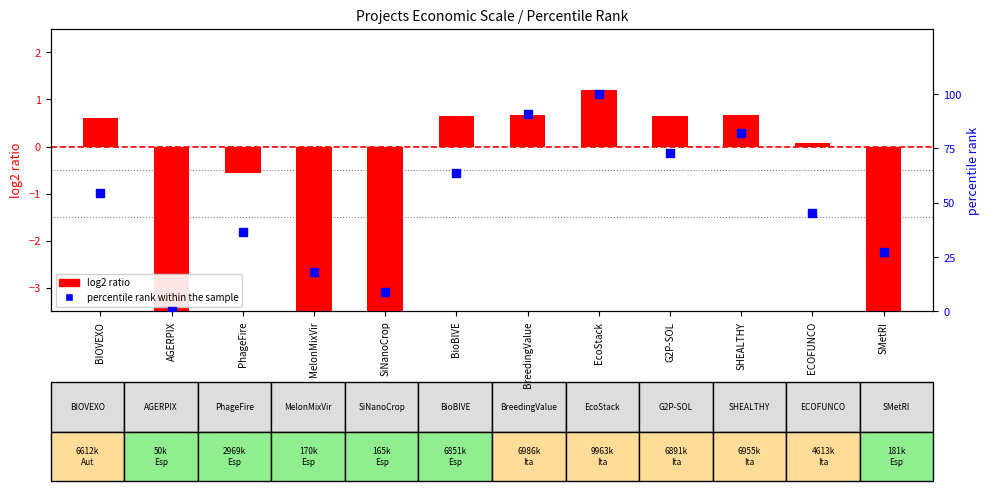

What is the total value across all series at SiNanoCrop?

4.4